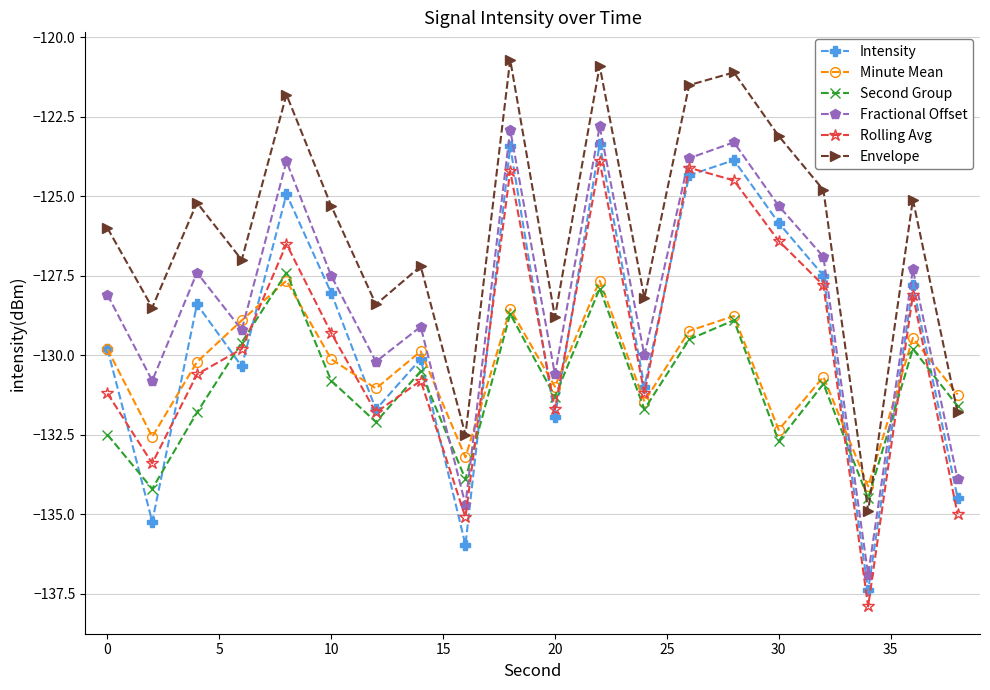

Which series has the largest total across all categories?

Envelope